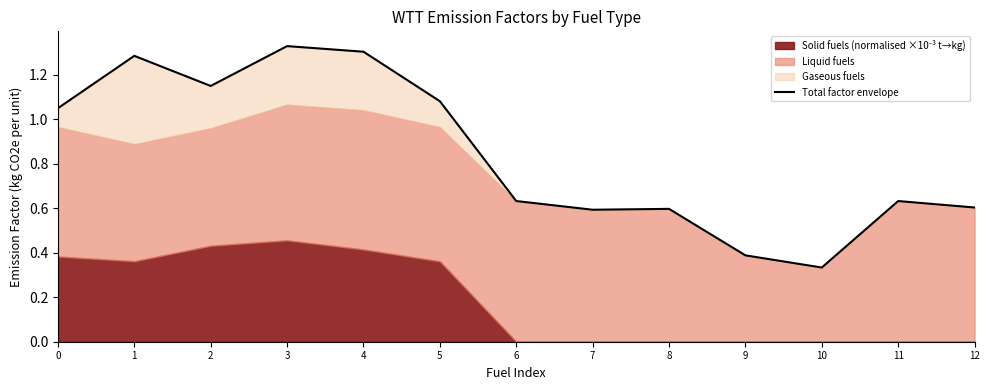

What is the sum of the values at 4 and 1?

2.6